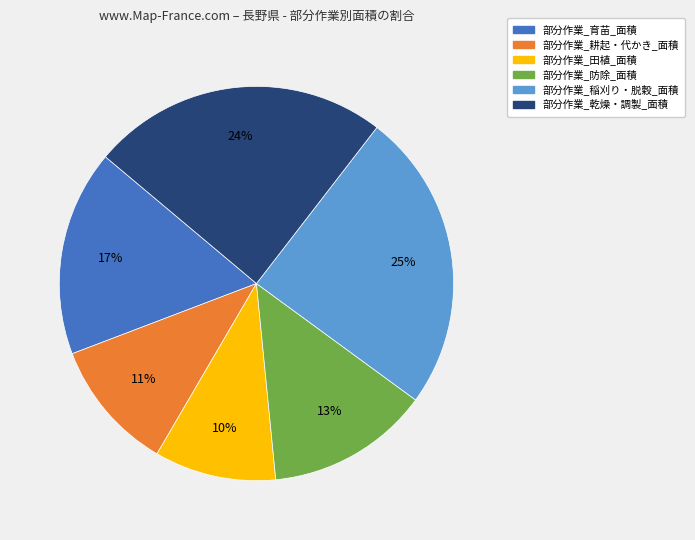

What is the smallest slice in the pie chart?

部分作業_田植_面積